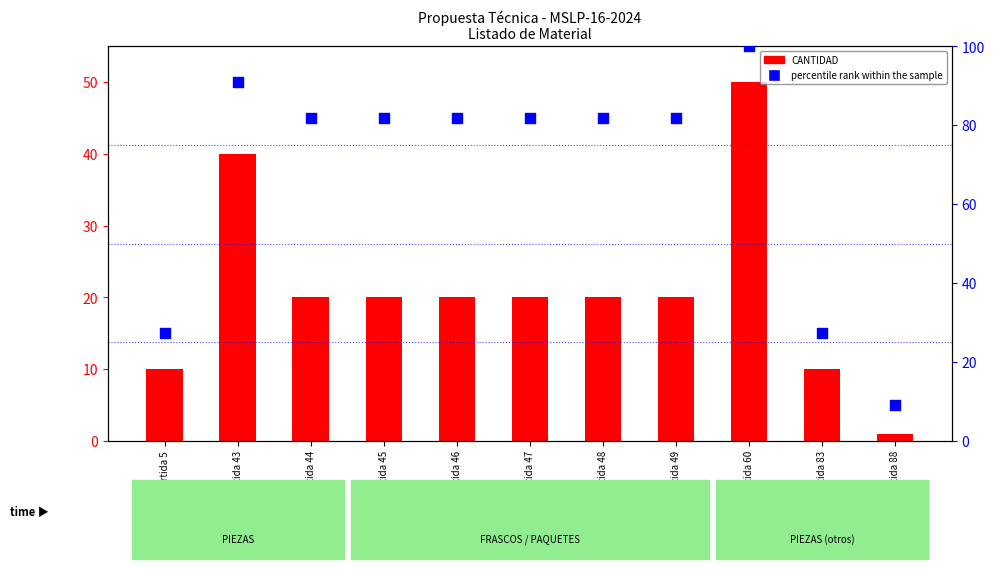

What are all the series names shown in the legend?

CANTIDAD, percentile rank within the sample